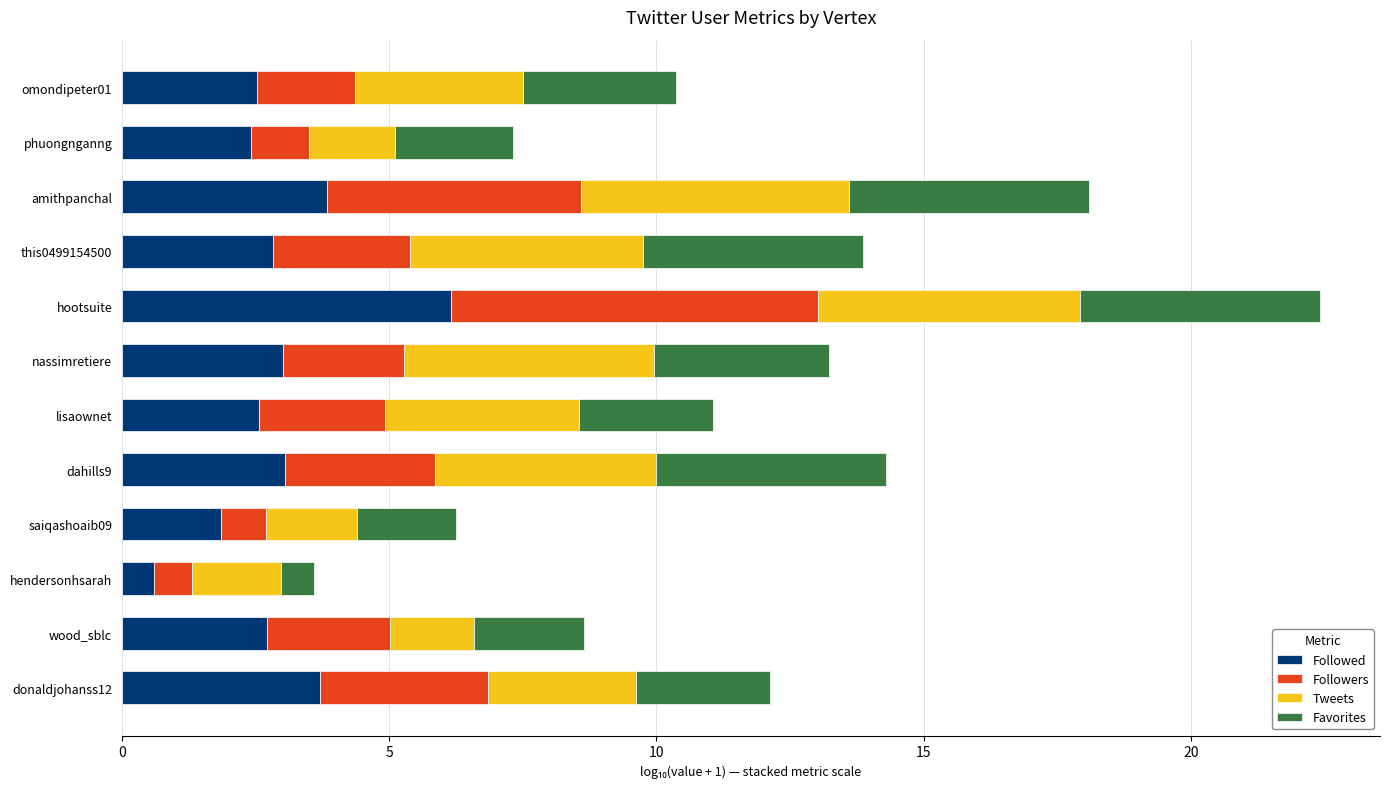

True or false: Followed has a value of 3.1 at saiqashoaib09.

False